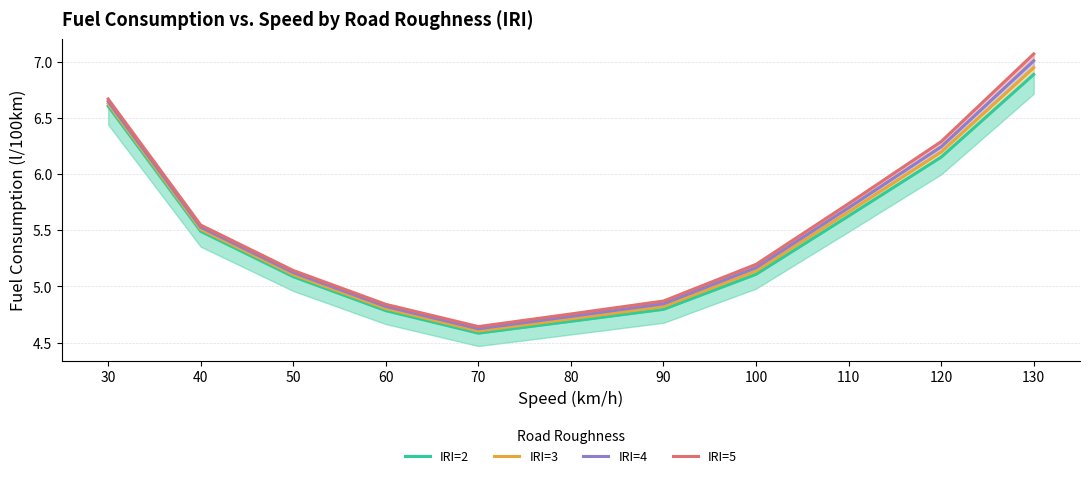

Where does the IRI=4 series first go above 5?

30